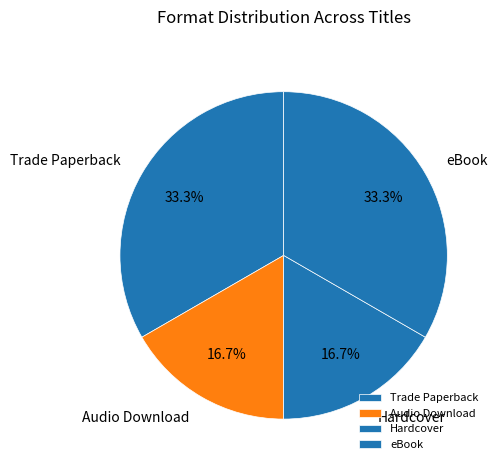

What is the total percentage of Audio Download and eBook?

50.0%